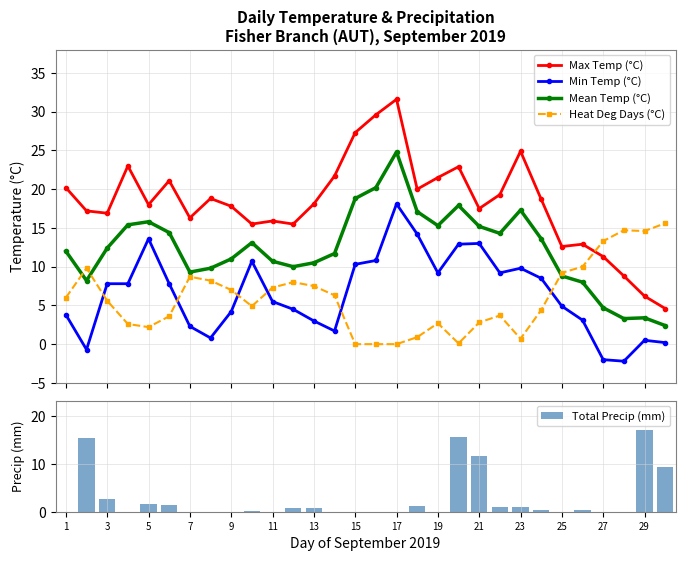

True or false: Max Temp (°C) and Min Temp (°C) intersect in this chart.

False